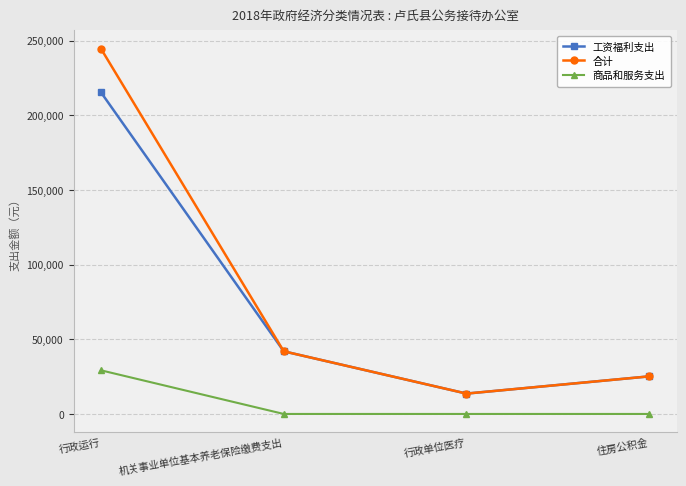

What are all the series names shown in the legend?

工资福利支出, 合计, 商品和服务支出